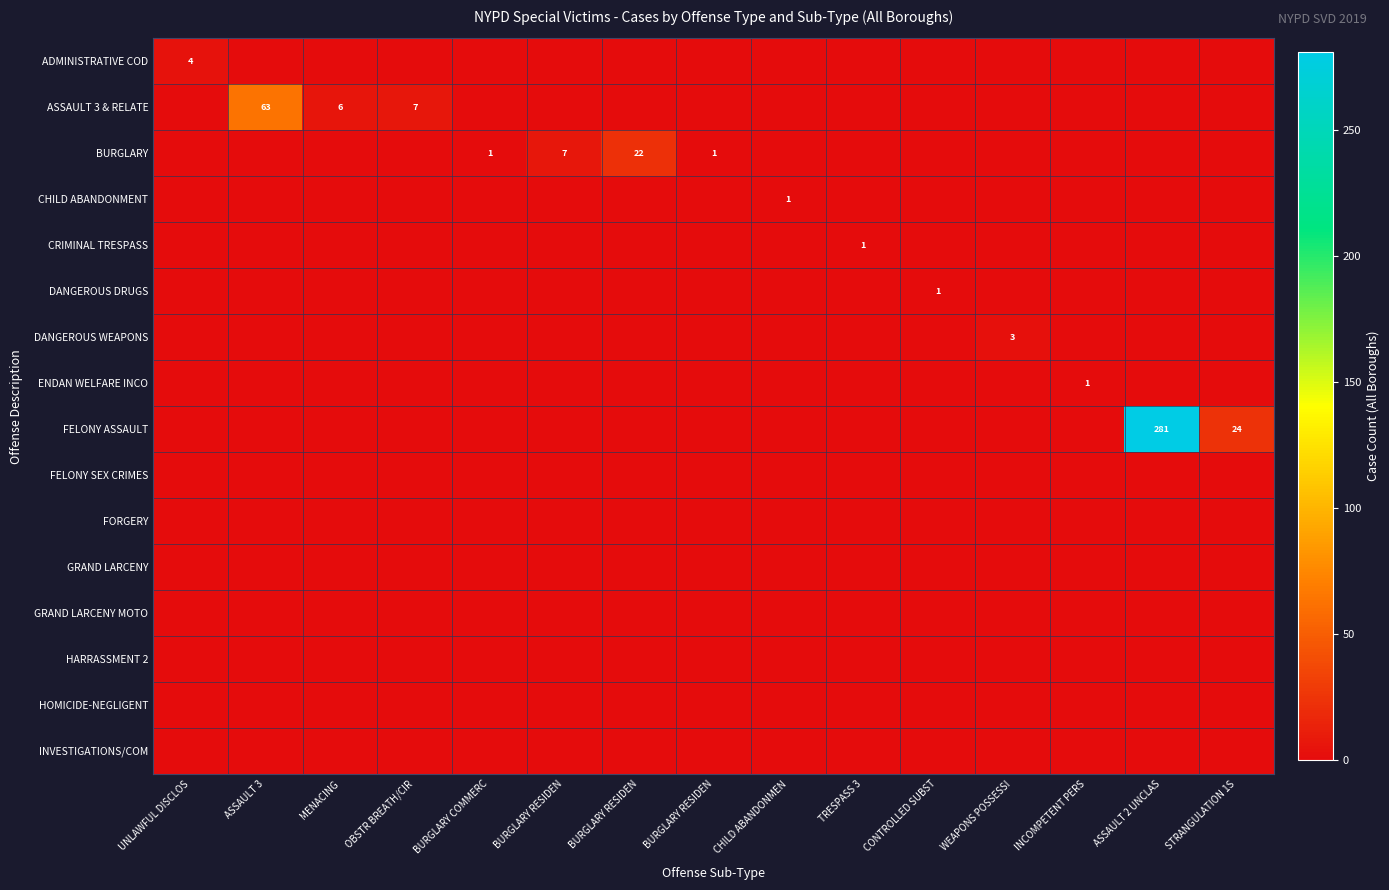

What is the maximum value for DANGEROUS WEAPONS?

3